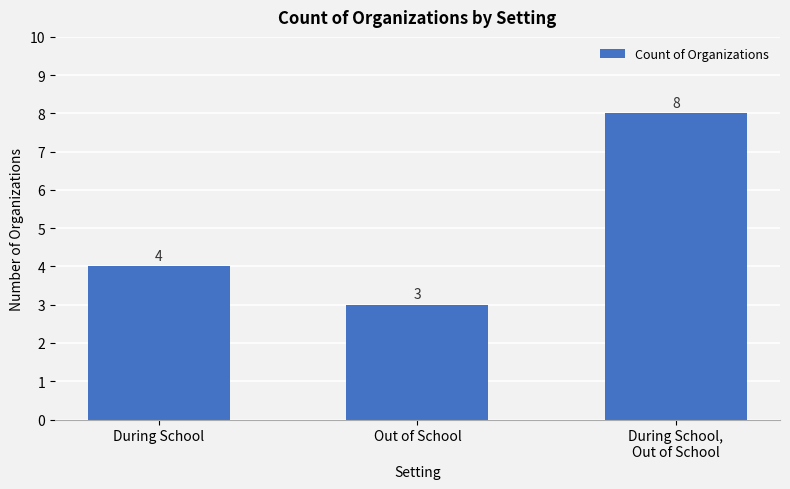

What is the difference between the maximum and minimum values?

5